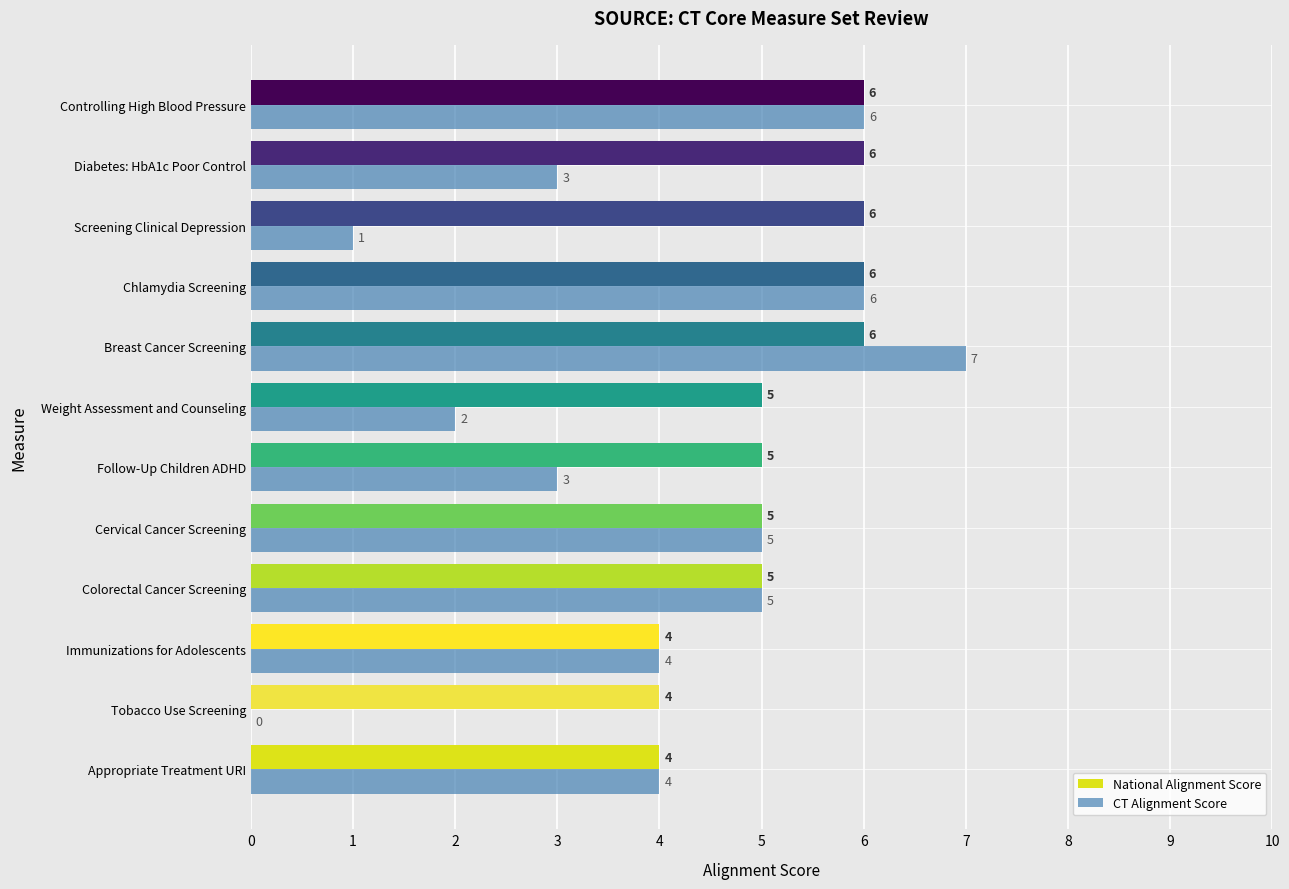

What is the total value across all series at Colorectal Cancer Screening?

10